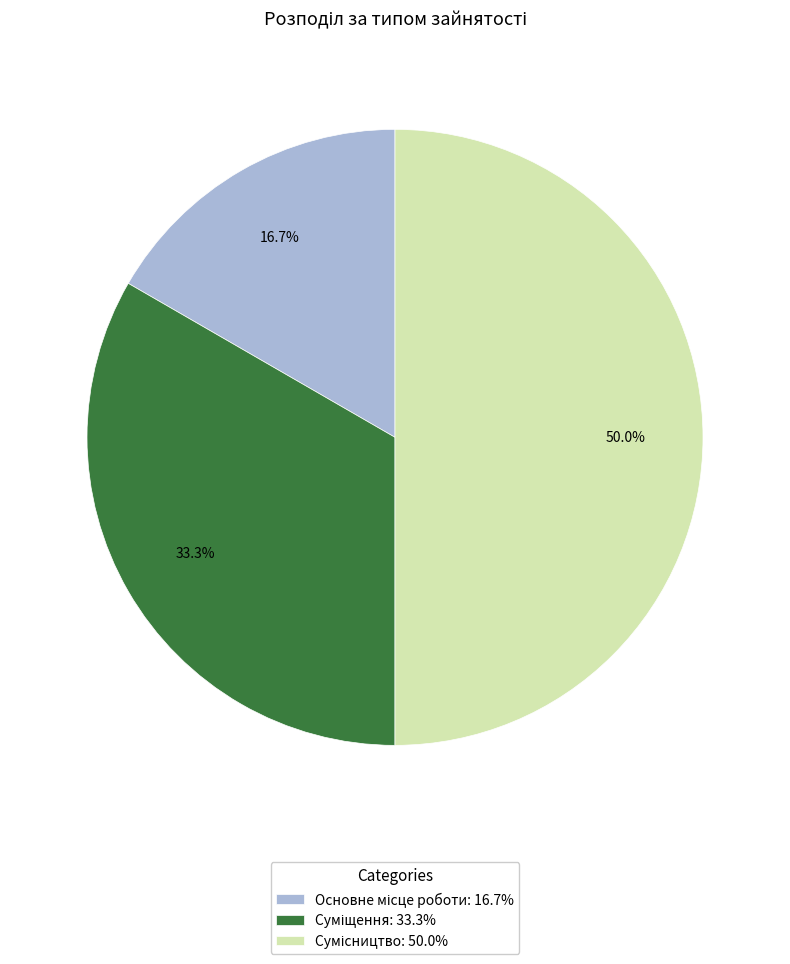

Rank the categories by value from highest to lowest.

Сумісництво, Суміщення, Основне місце роботи